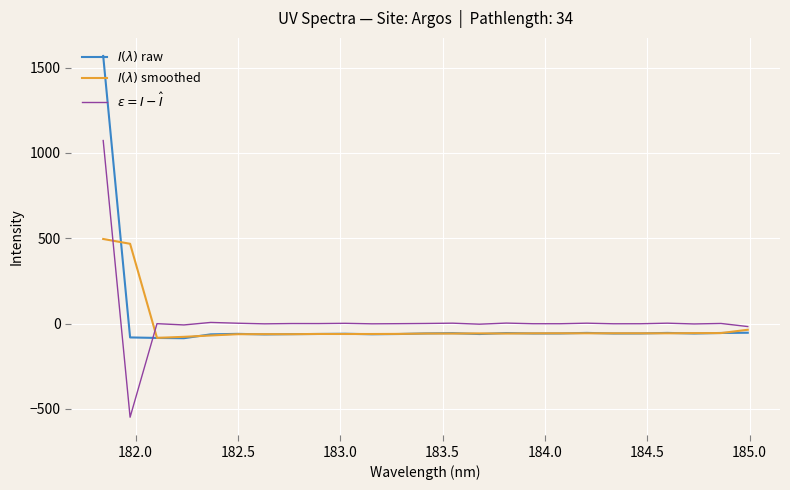

At how many categories does at least one series exceed 266?

2